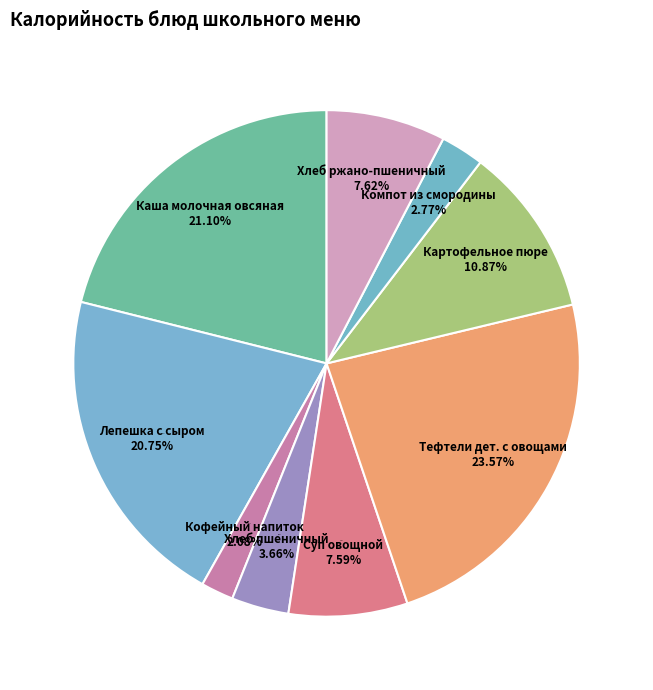

What is the change in value from Тефтели дет. с овощами to Картофельное пюре?

-162.9